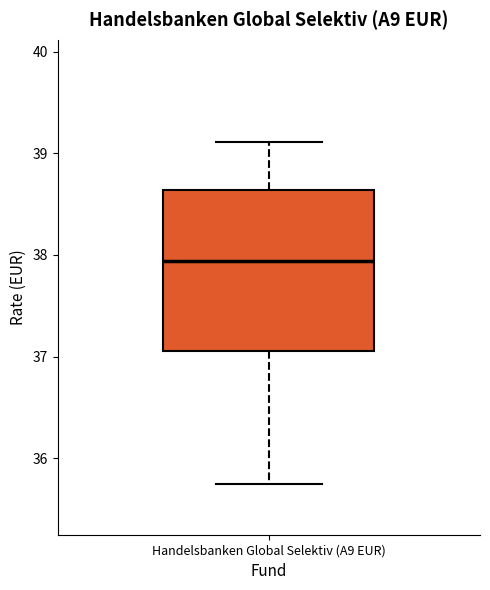

Read this box plot against the y-axis: the position of the median line, the range covered by the box, and the ends of both whiskers. The values are not printed on the chart, so give them approximately, as read against the axis.

median 37.9, box 37.1 to 38.6, whiskers 35.8 to 39.1